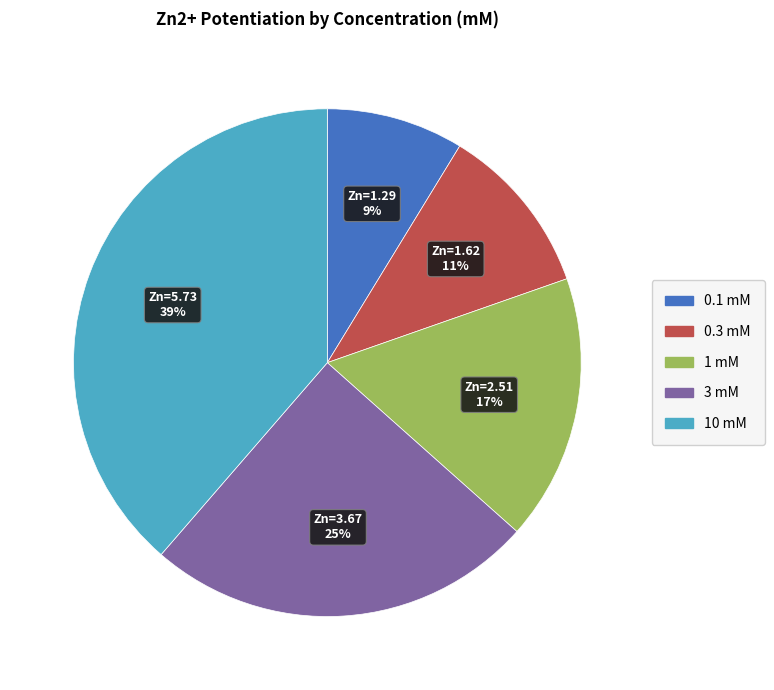

To the nearest percent, what is the difference between the largest and smallest slice percentages?

30%